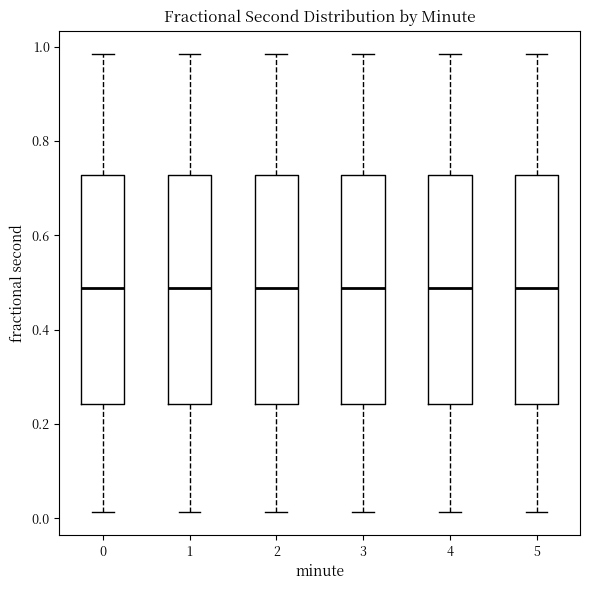

Reading left to right, read every box against the y-axis: the position of its median line, the range the box covers, and the ends of its whiskers. The values are not printed on the chart, so give them approximately, as read against the axis.

0: median 0.48, box 0.24 to 0.72, whiskers 0.02 to 0.98
1: median 0.48, box 0.24 to 0.72, whiskers 0.02 to 0.98
2: median 0.48, box 0.24 to 0.72, whiskers 0.02 to 0.98
3: median 0.48, box 0.24 to 0.72, whiskers 0.02 to 0.98
4: median 0.48, box 0.24 to 0.72, whiskers 0.02 to 0.98
5: median 0.48, box 0.24 to 0.72, whiskers 0.02 to 0.98